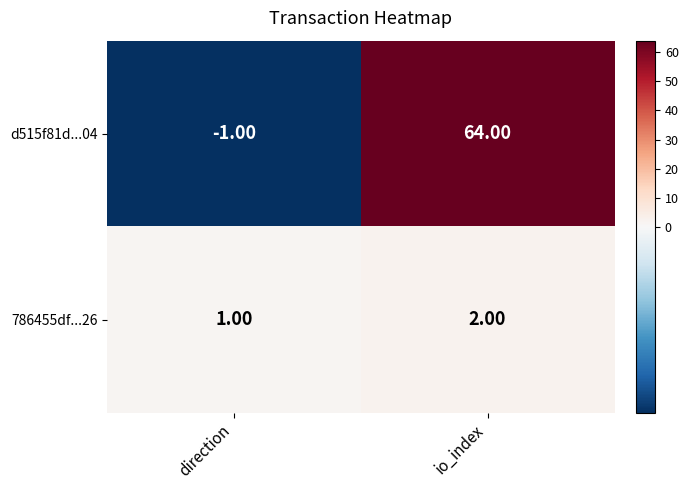

List the series in order of their peak value, highest first.

d515f81d...04, 786455df...26